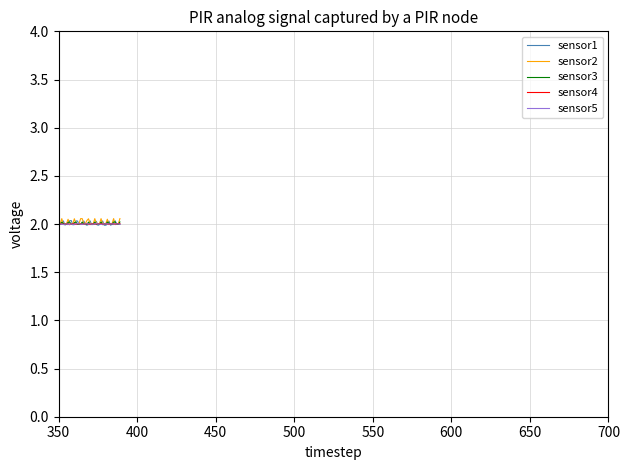

Does the chart display data point markers on the line(s)?

No